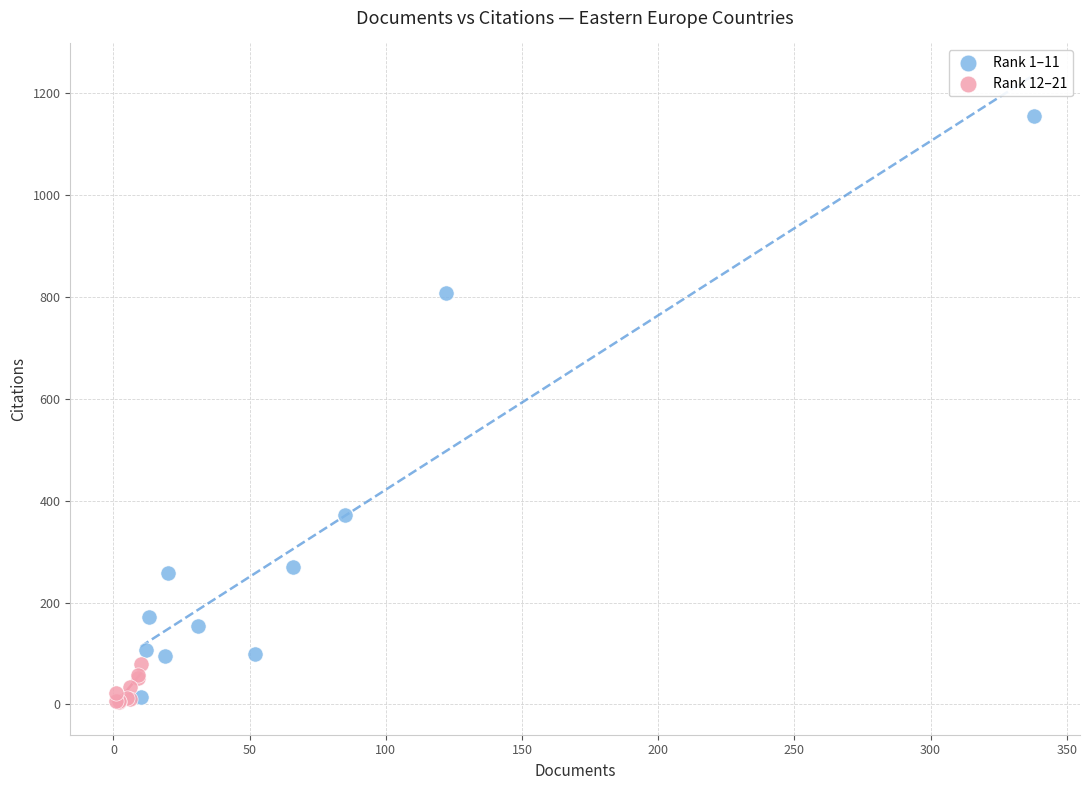

Which series contains the highest Y value?

Rank 1–11